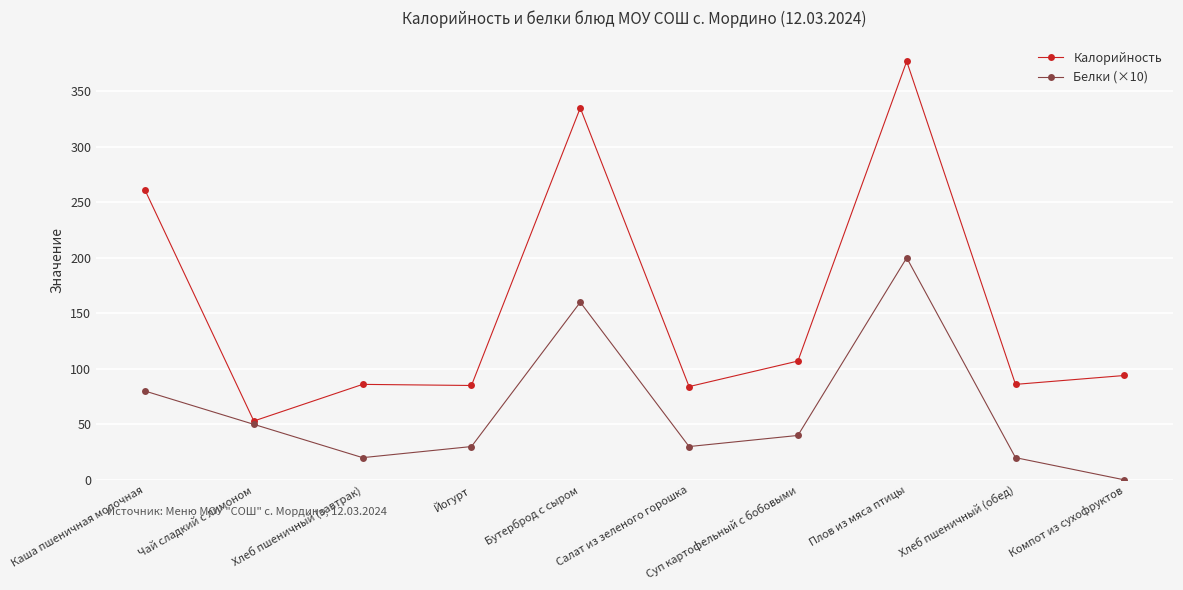

Which category has the highest value in the Белки (×10) series?

Плов из мяса птицы